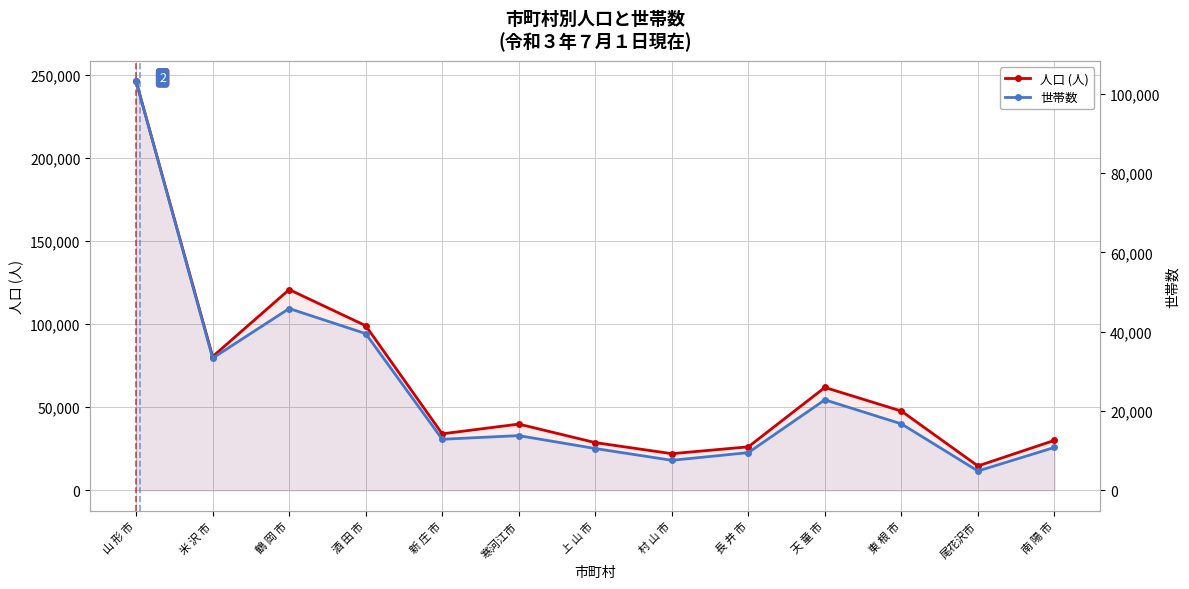

How many categories are shown in the chart?

13